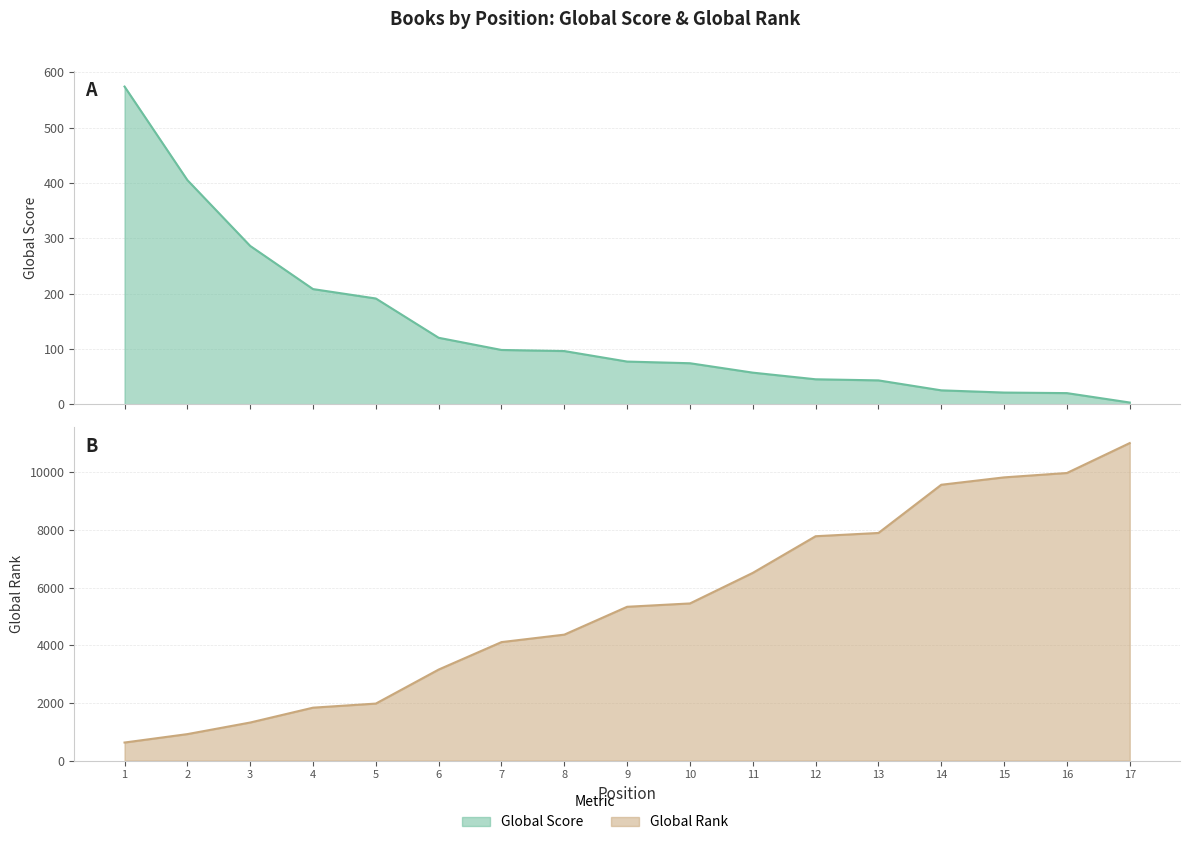

Between 14 and 16, which series saw the biggest shift?

Global Rank